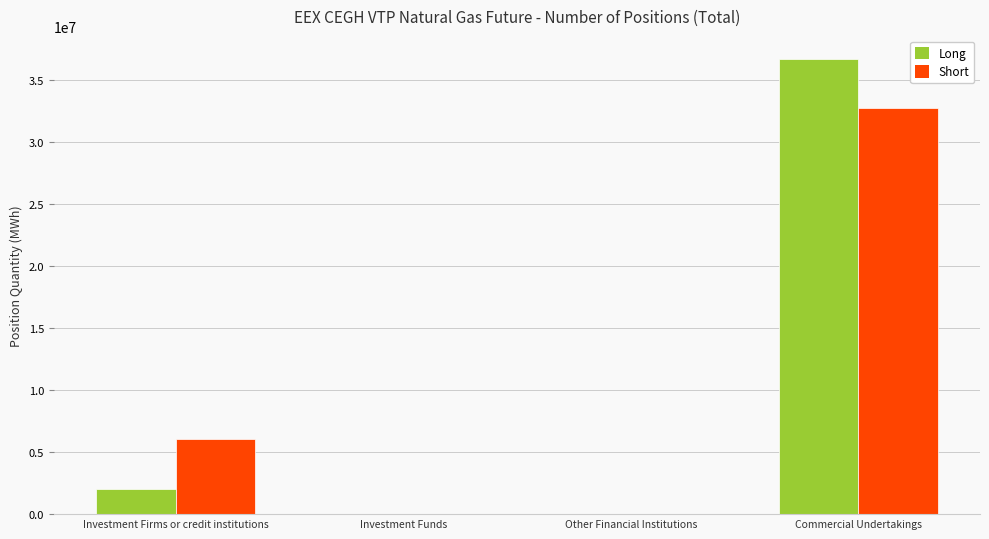

At which label is Short closest to 16372048?

Investment Firms or credit institutions